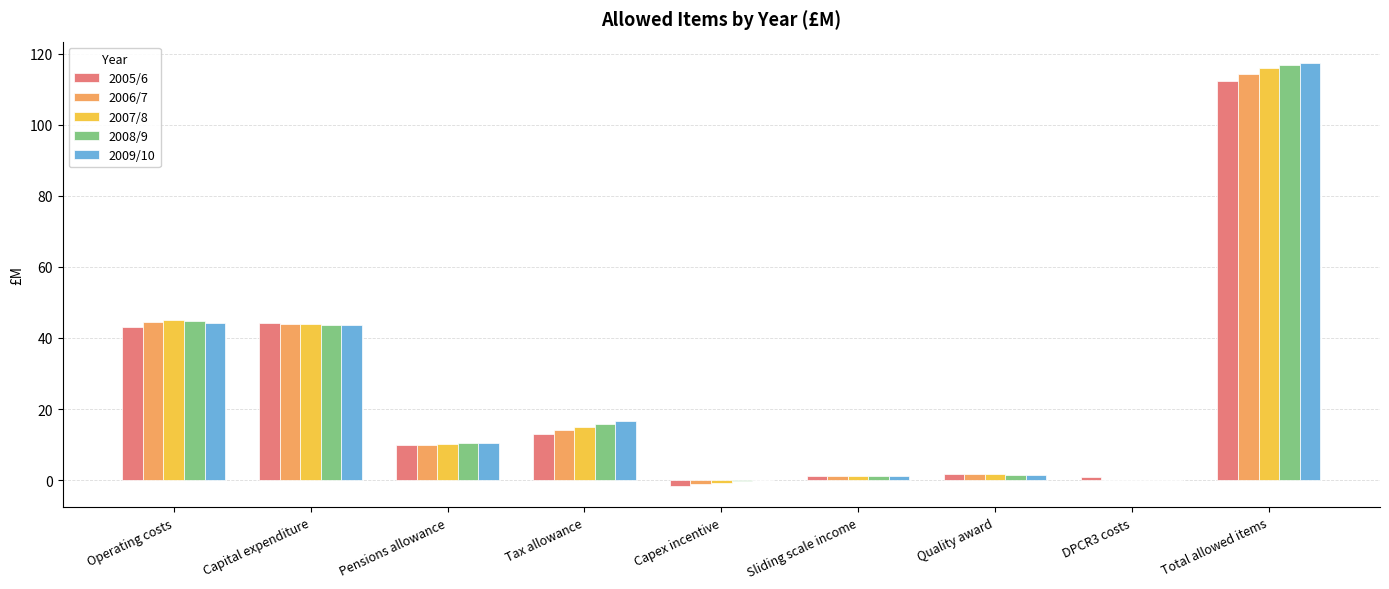

The 2005/6 series shows 10.0 at Pensions allowance. True or false?

True